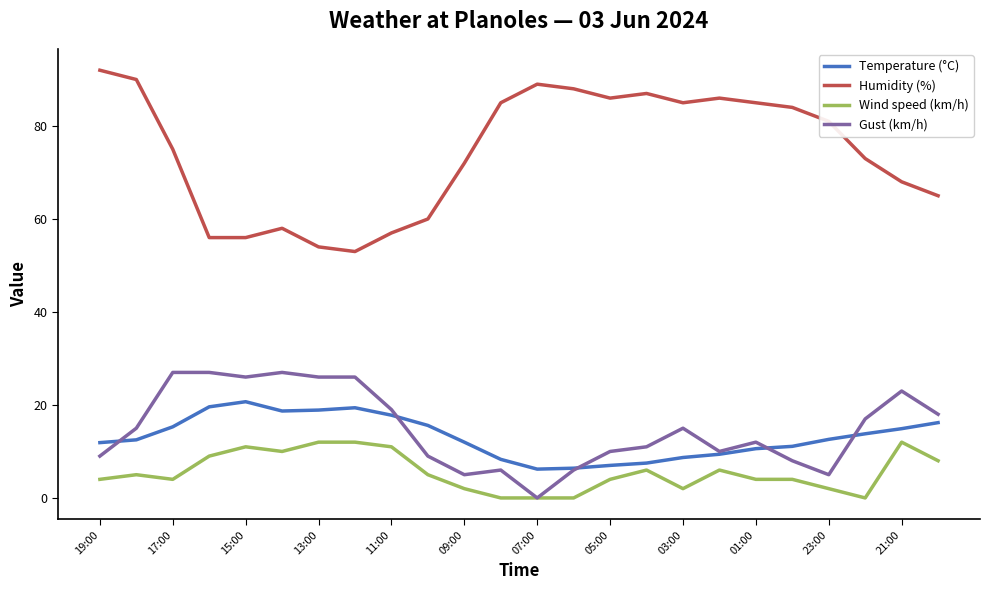

True or false: Gust (km/h) and Humidity (%) intersect in this chart.

False